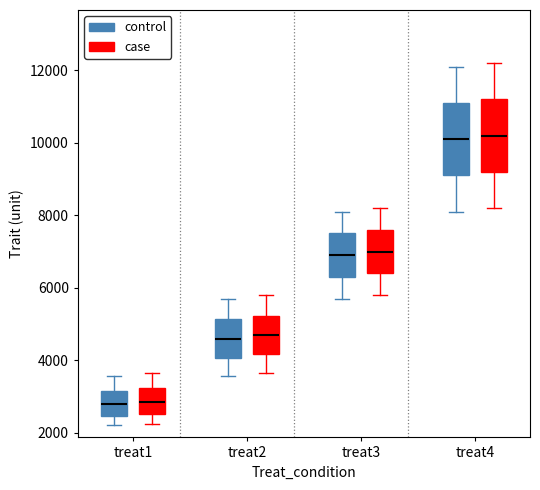

Reading left to right, read every box against the y-axis: the position of its median line, the range the box covers, and the ends of its whiskers. The values are not printed on the chart, so give them approximately, as read against the axis.

treat1 (control): median 2800, box 2400 to 3200, whiskers 2200 to 3600
treat1 (case): median 2800, box 2600 to 3200, whiskers 2200 to 3600
treat2 (control): median 4600, box 4000 to 5200, whiskers 3600 to 5800
treat2 (case): median 4600, box 4200 to 5200, whiskers 3600 to 5800
treat3 (control): median 7000, box 6400 to 7600, whiskers 5800 to 8200
treat3 (case): median 7000, box 6400 to 7600, whiskers 5800 to 8200
treat4 (control): median 10200, box 9200 to 11200, whiskers 8200 to 12200
treat4 (case): median 10200, box 9200 to 11200, whiskers 8200 to 12200